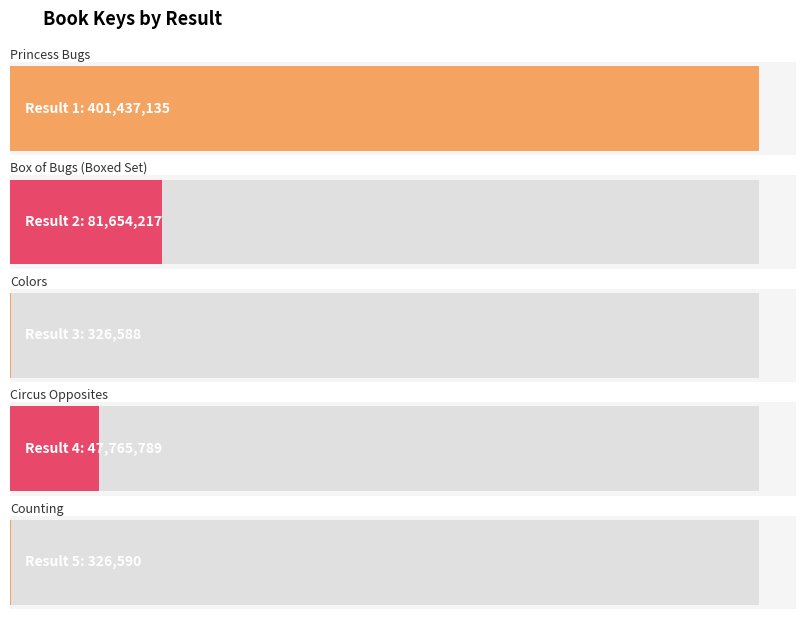

Count the number of data series in this chart.

1